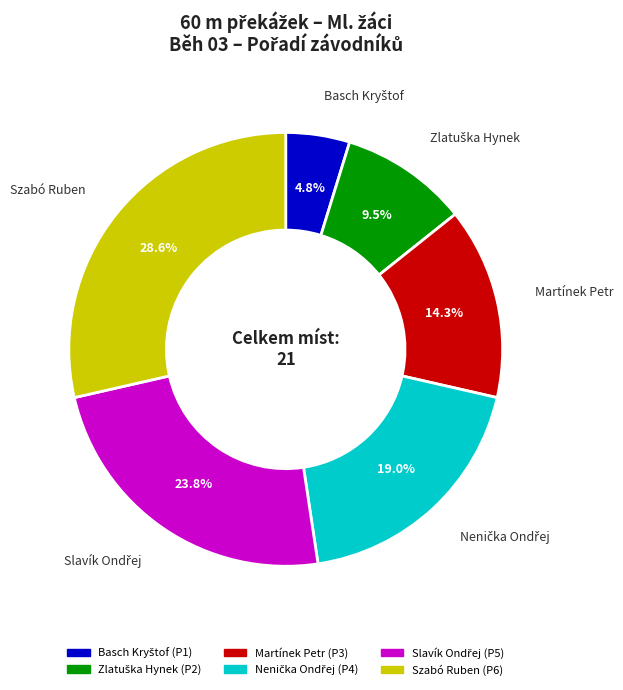

To the nearest percent, what percentage of the pie is Szabó Ruben?

29%